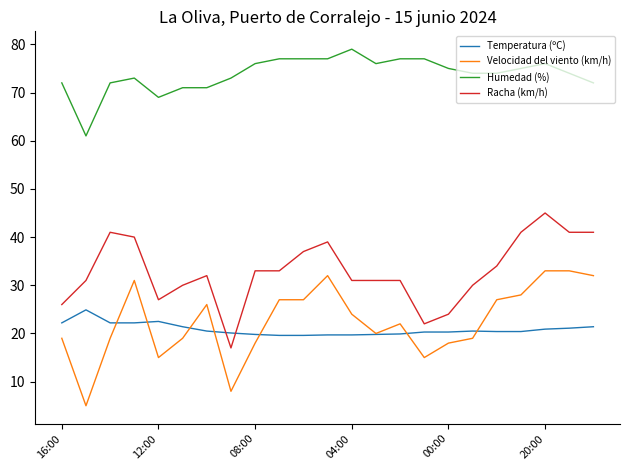

What is the difference between the maximum and minimum values in the Racha (km/h) series?

28.0